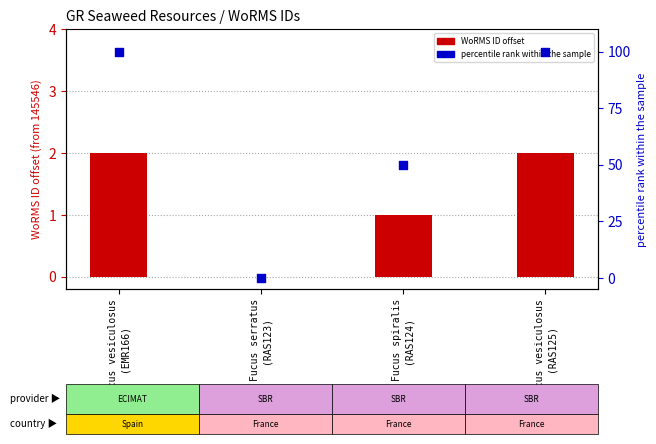

At which category is the sum across all series the highest?

Fucus vesiculosus
(EMR166)